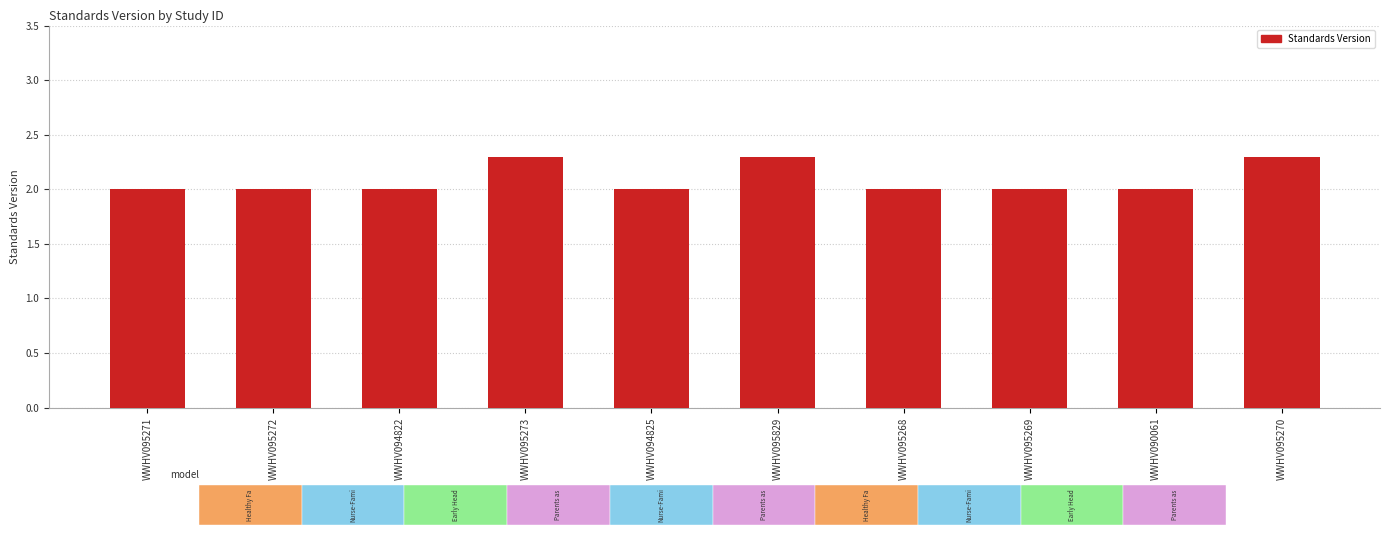

What is the minimum value shown in the chart?

2.0